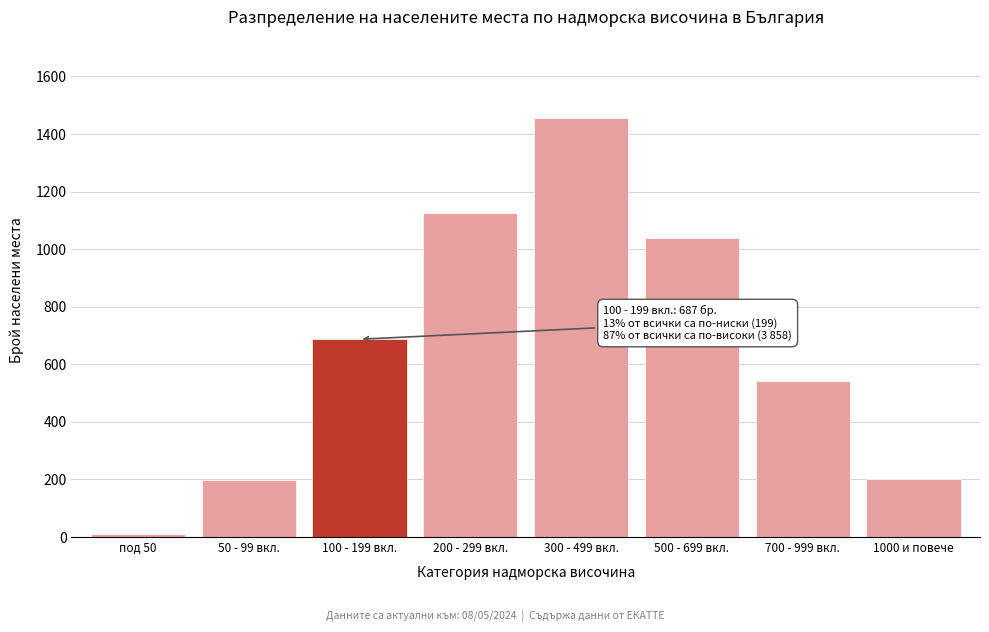

Which has a higher value, 200 - 299 вкл. or 500 - 699 вкл.?

200 - 299 вкл.